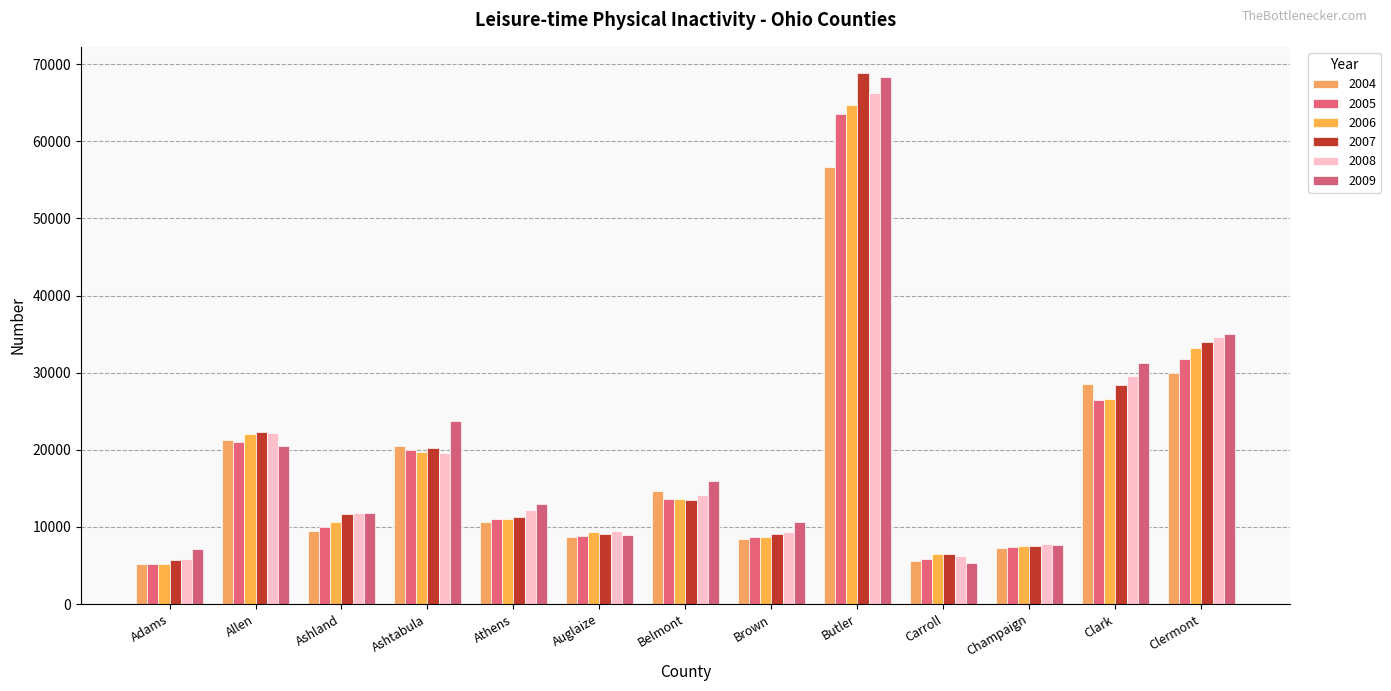

Does the chart contain any negative values?

No